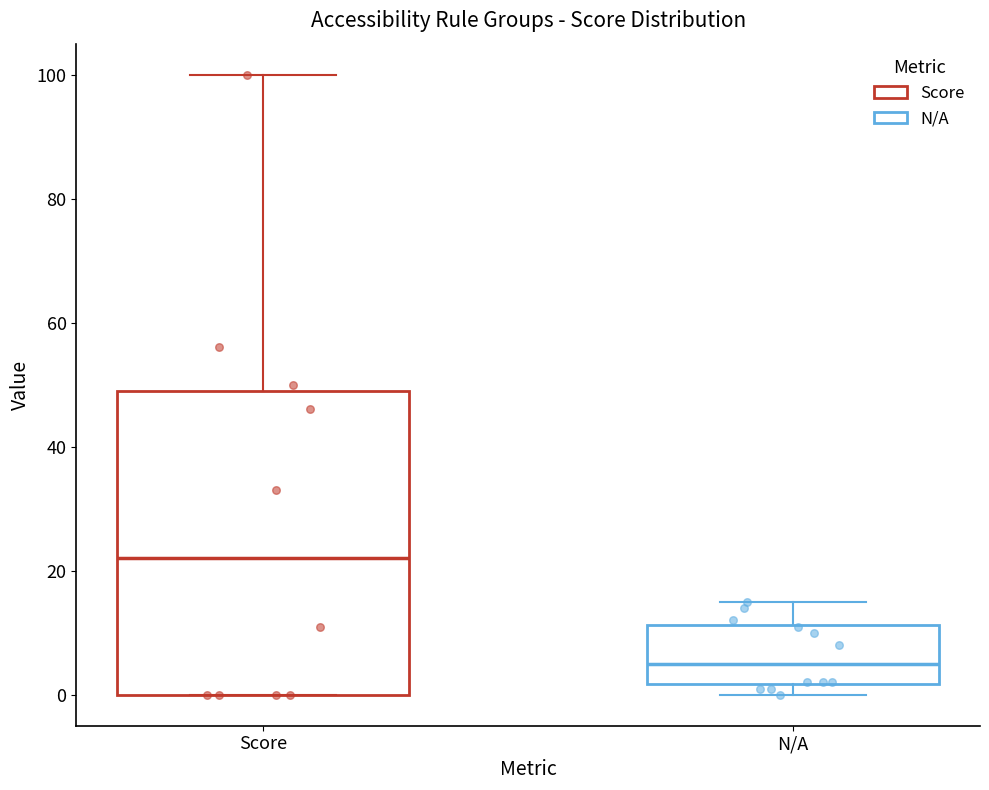

Comparing the boxes themselves (not the whiskers), which one is the tallest?

Score